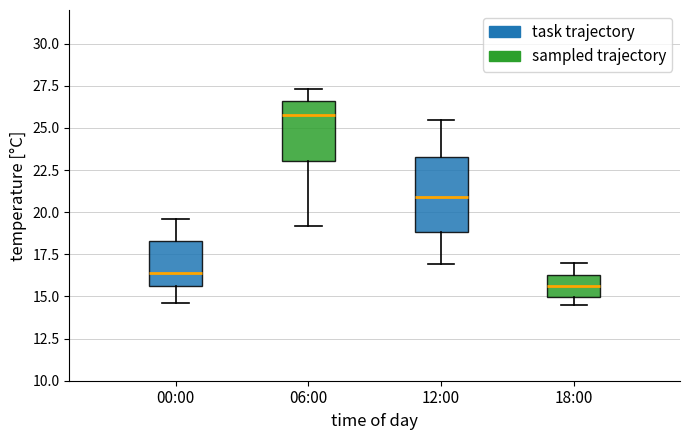

Which box is the tallest, from its lower edge to its upper edge?

12:00